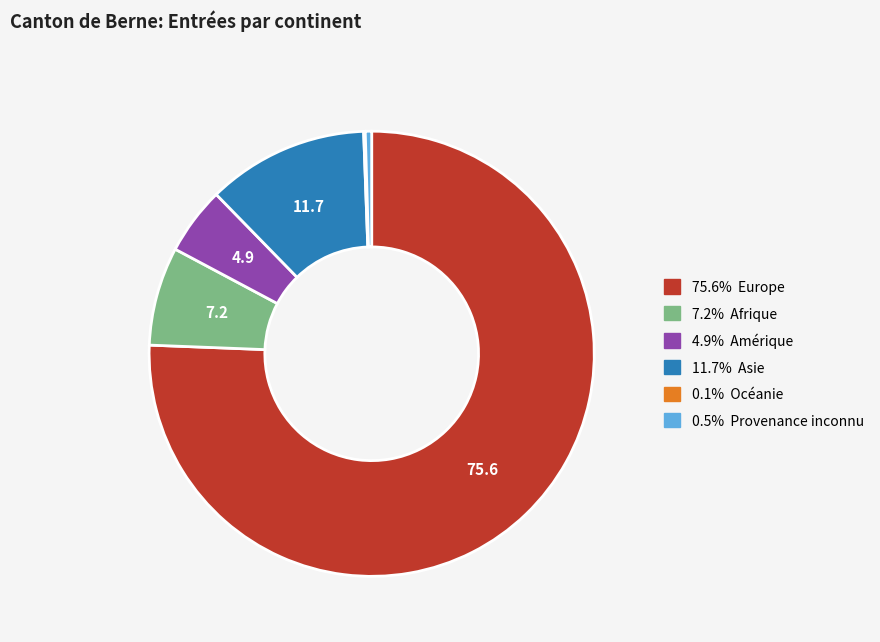

What is the ratio of the value at 75.6% Europe to the value at 7.2% Afrique?

10.6